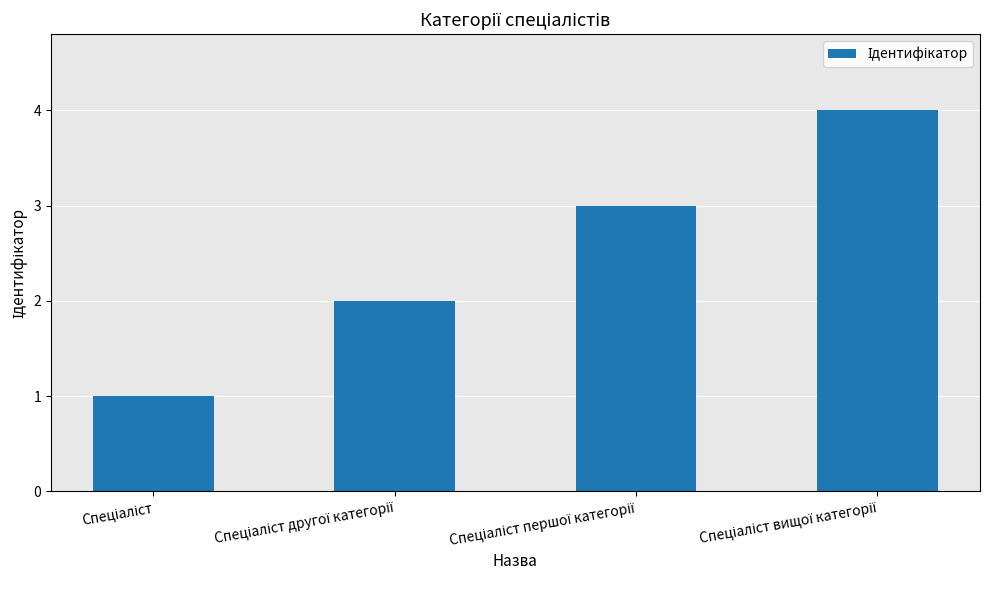

What is the maximum value shown in the chart?

4